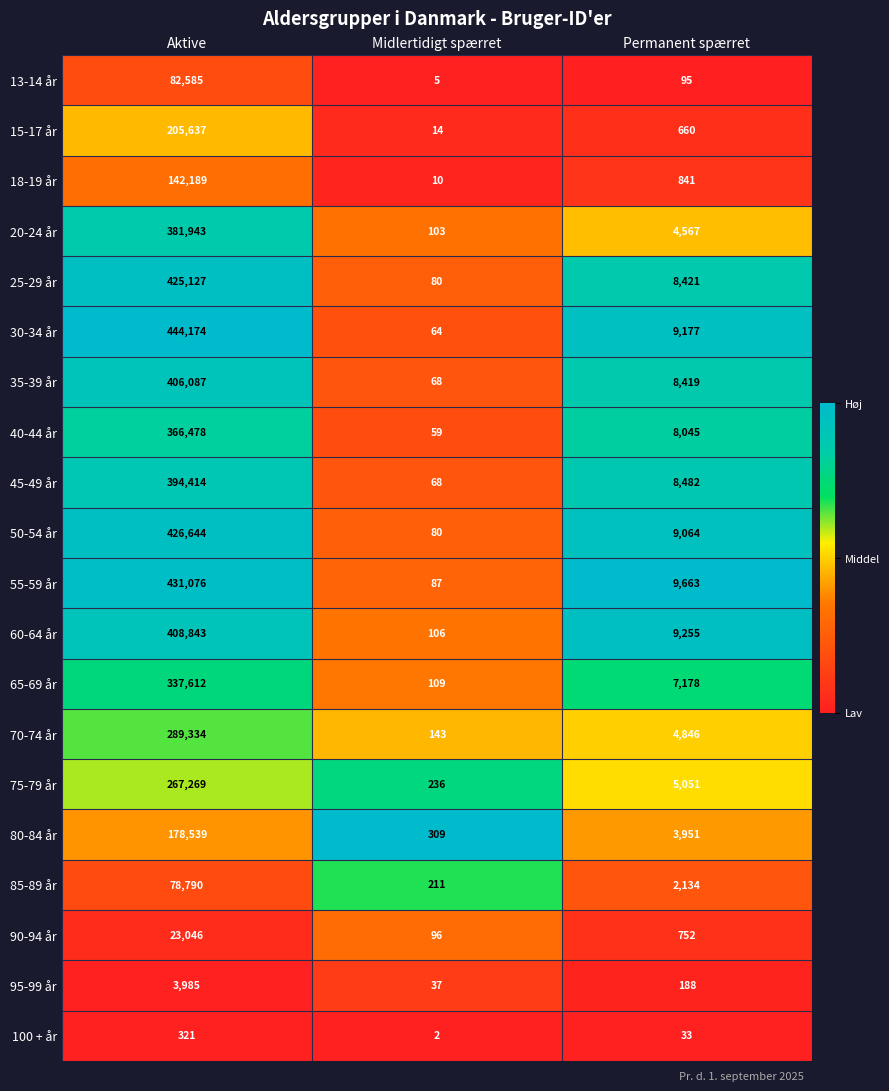

At which label is 45-49 år closest to 197241?

Permanent spærret